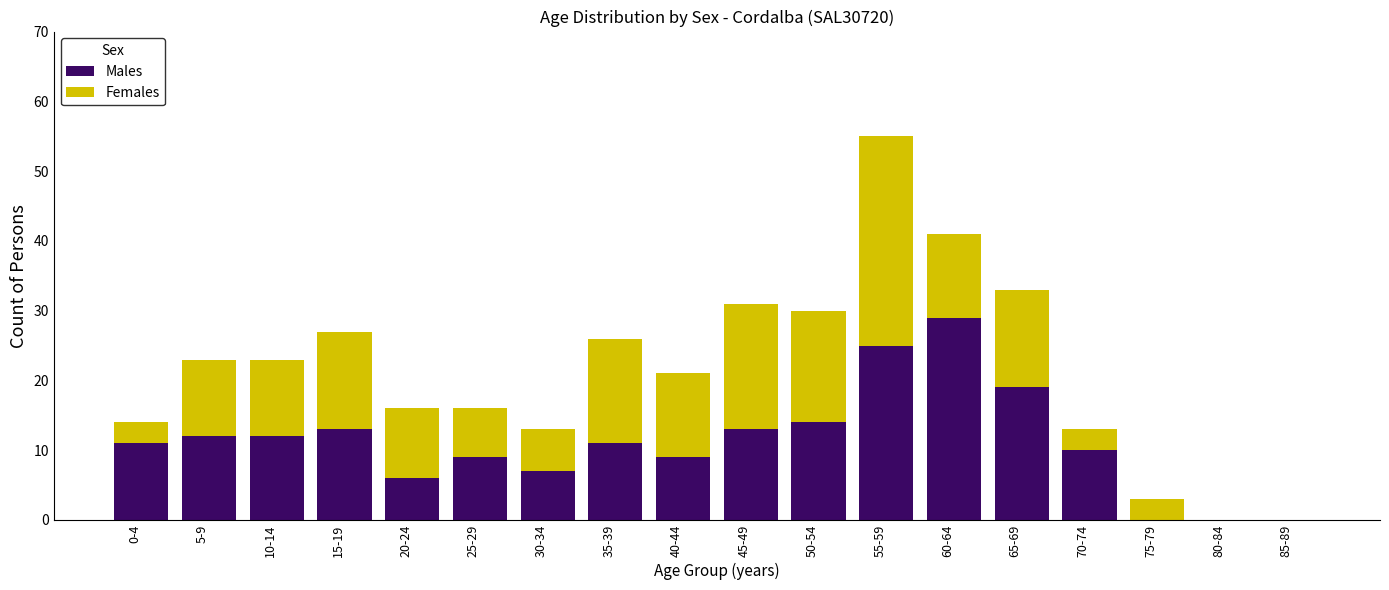

The Males series shows 6 at 35-39. True or false?

False